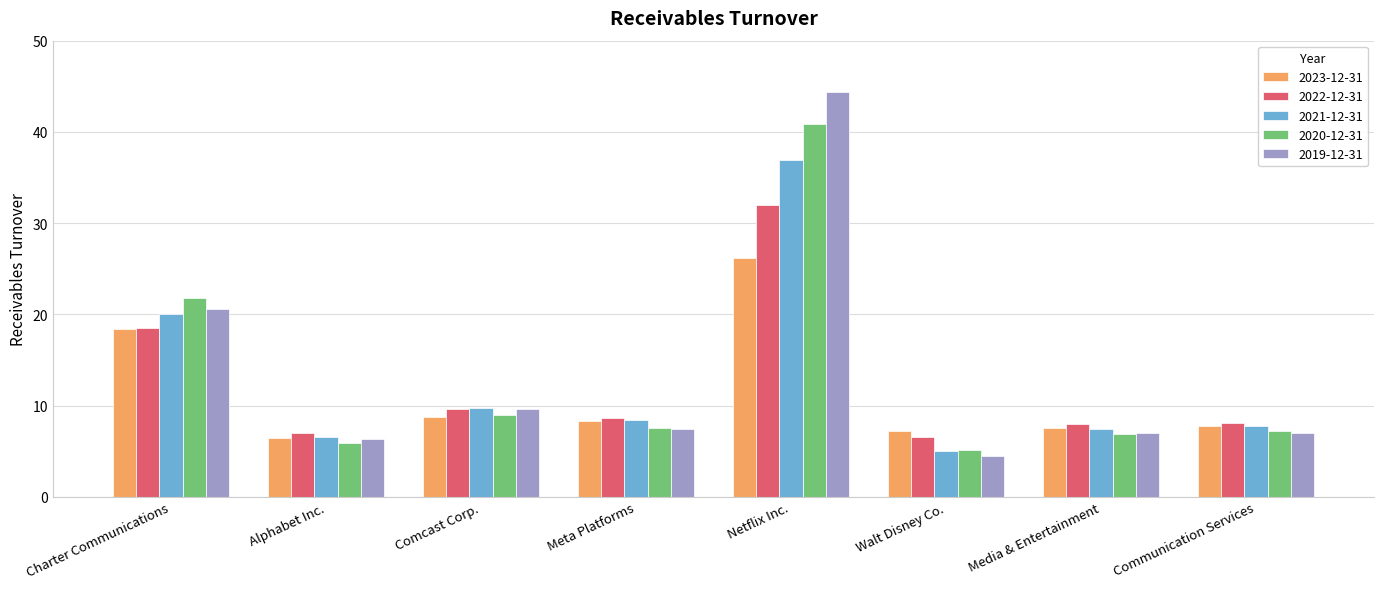

What is the value of the 2021-12-31 bar at the 8th from the left?

7.8